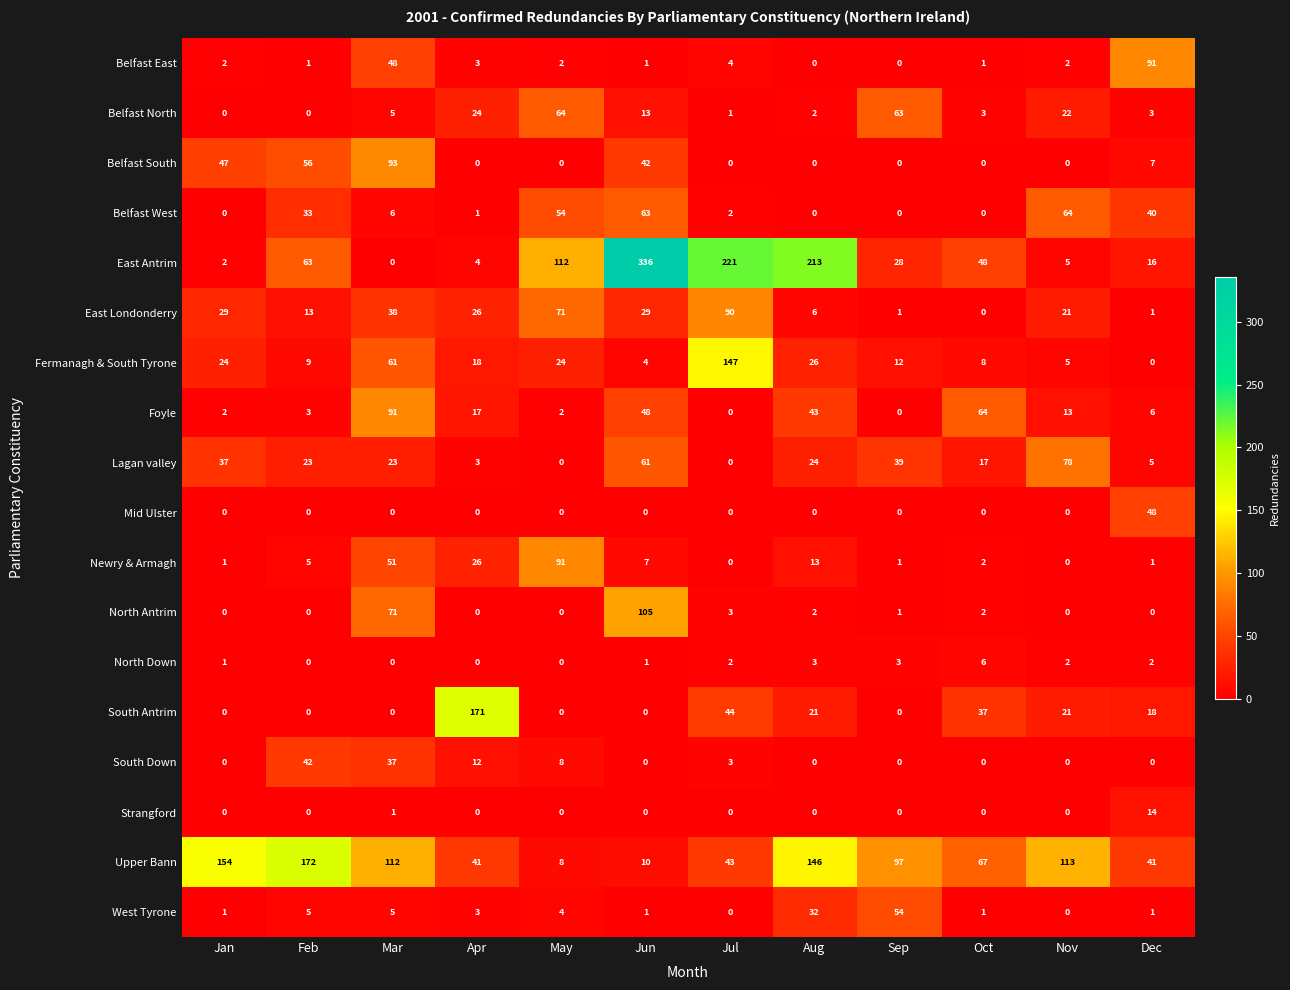

At which category is the sum across all series the highest?

Jun